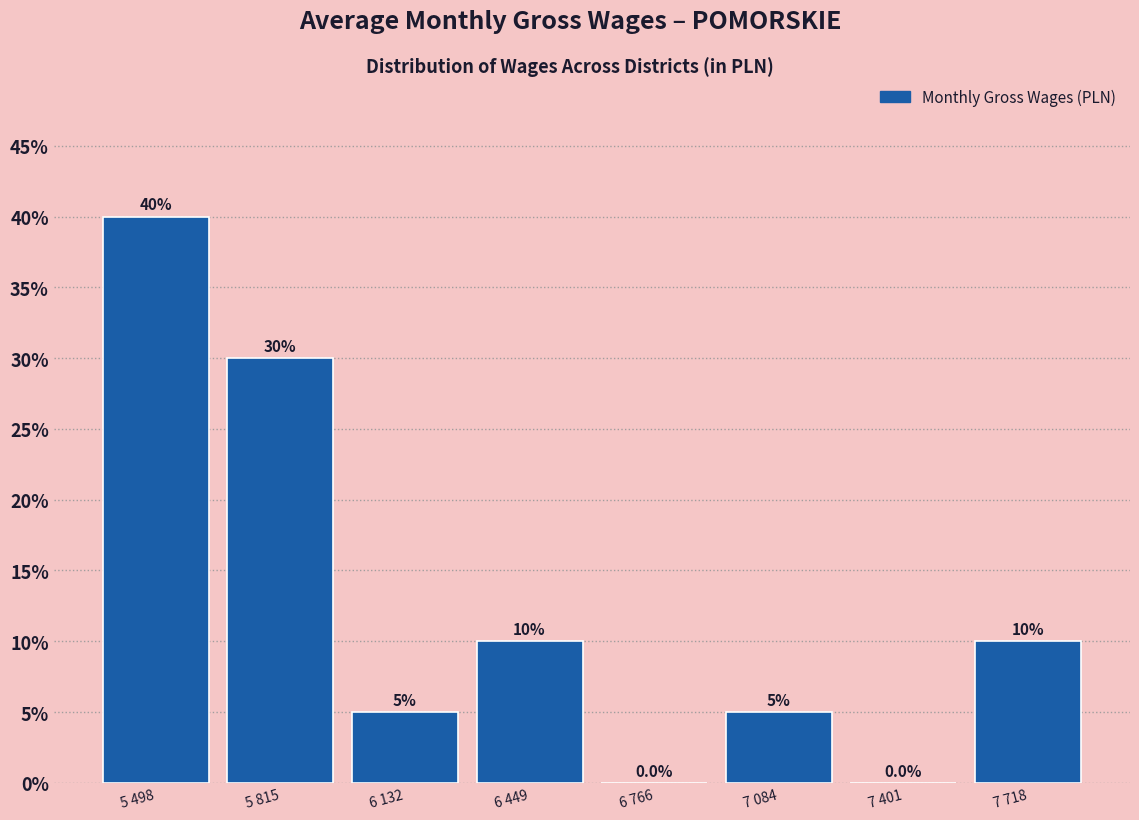

Reading right to left, list all the values displayed in this chart.

7 718=10	7 401=0	7 084=5	6 766=0	6 449=10	6 132=5	5 815=30	5 498=40